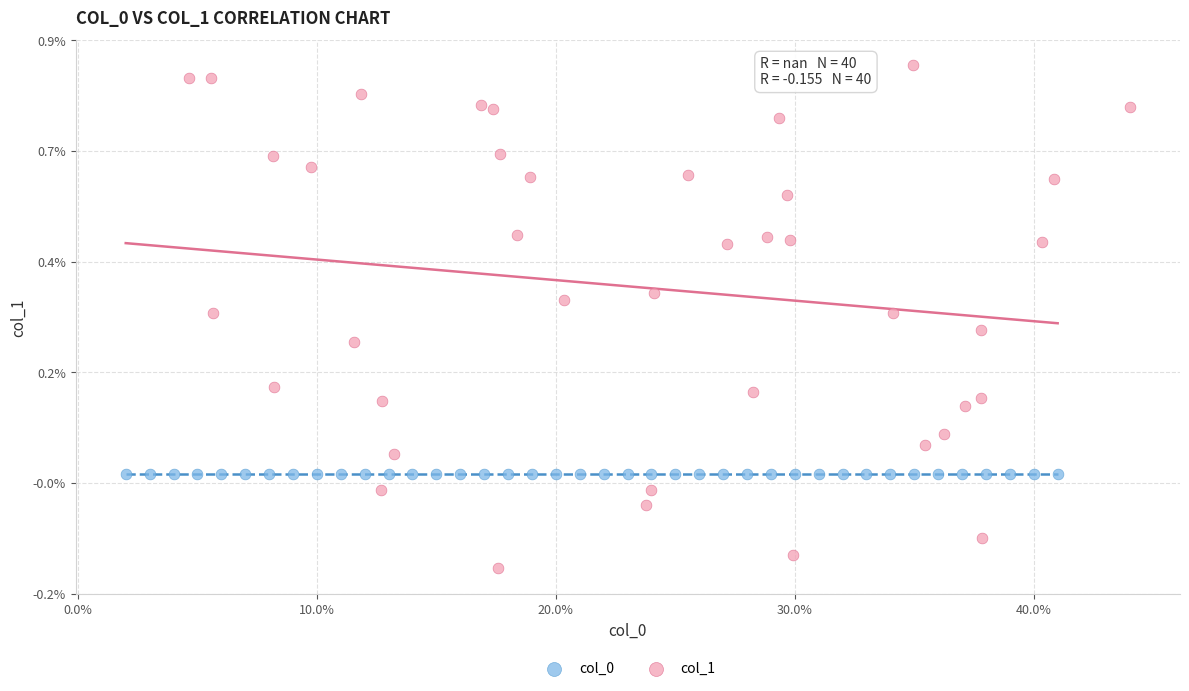

Which series contains the highest Y value?

col_1